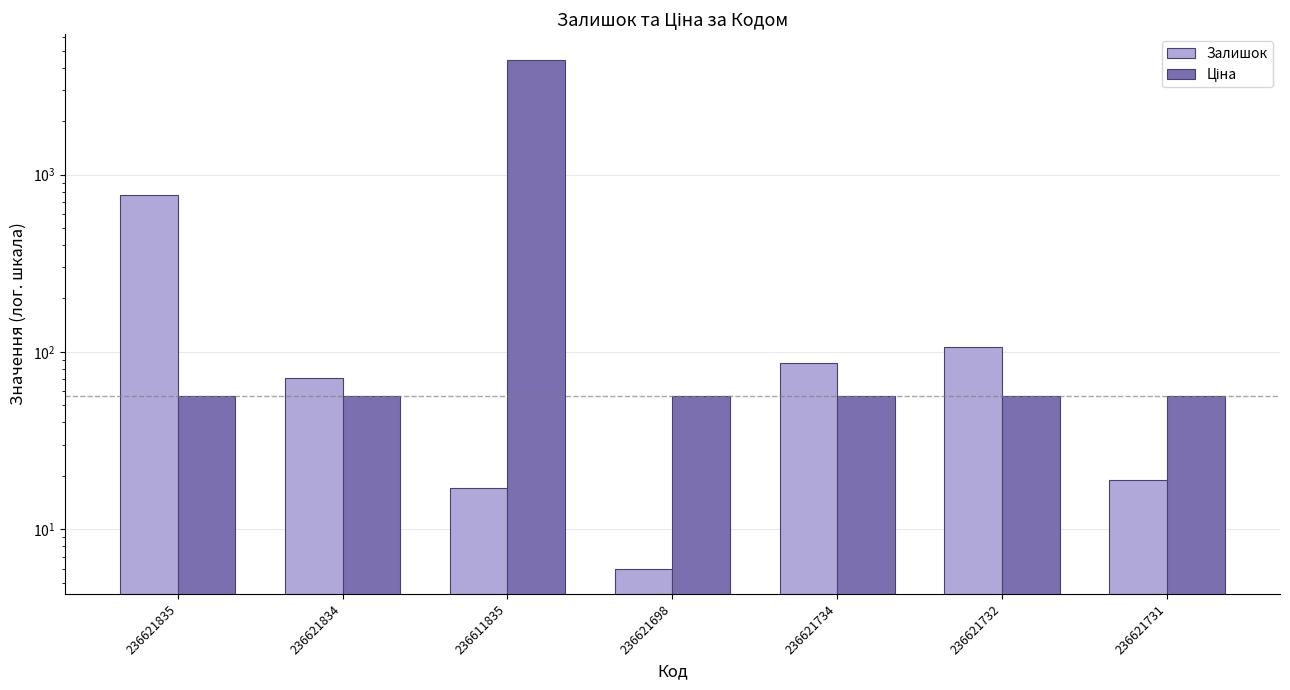

At which label does Ціна reach its minimum?

236621835